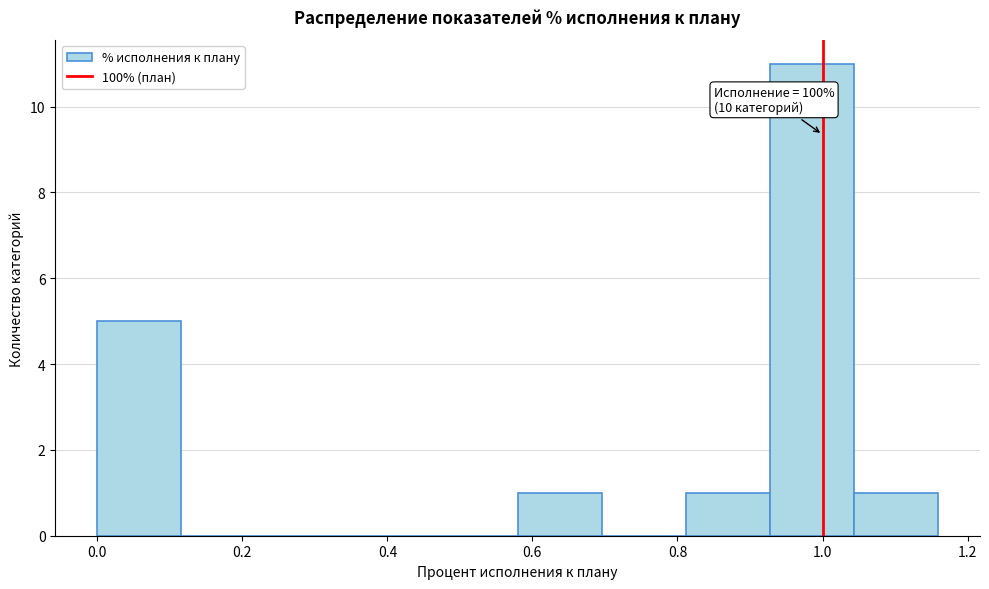

Over which range of the x-axis is the bar tallest?

0.92 to 1.04